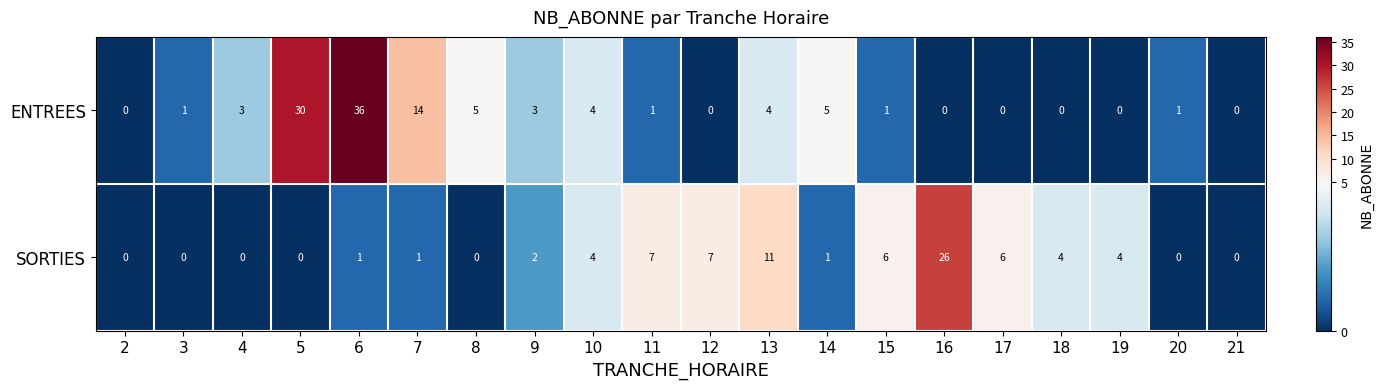

Which category has the highest value in the SORTIES series?

16